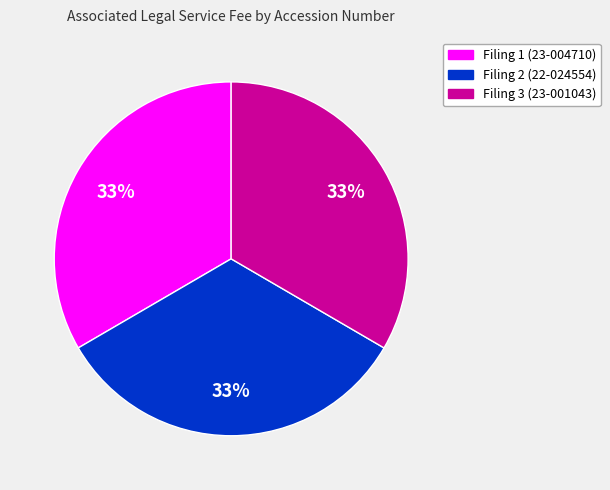

Is there any slice that represents more than half of the pie?

No